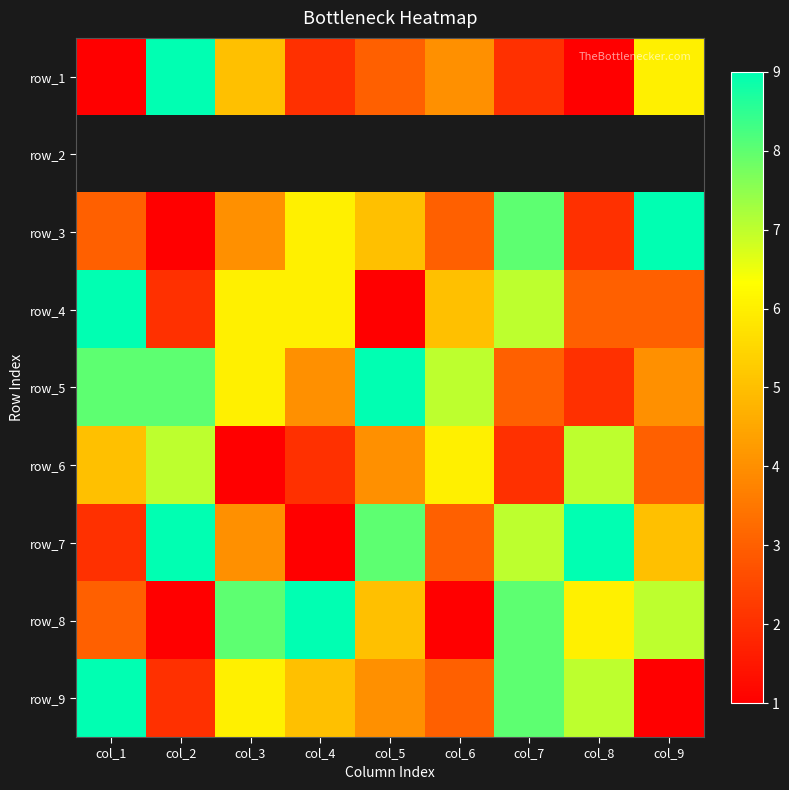

At how many categories does at least one series exceed 6?

9